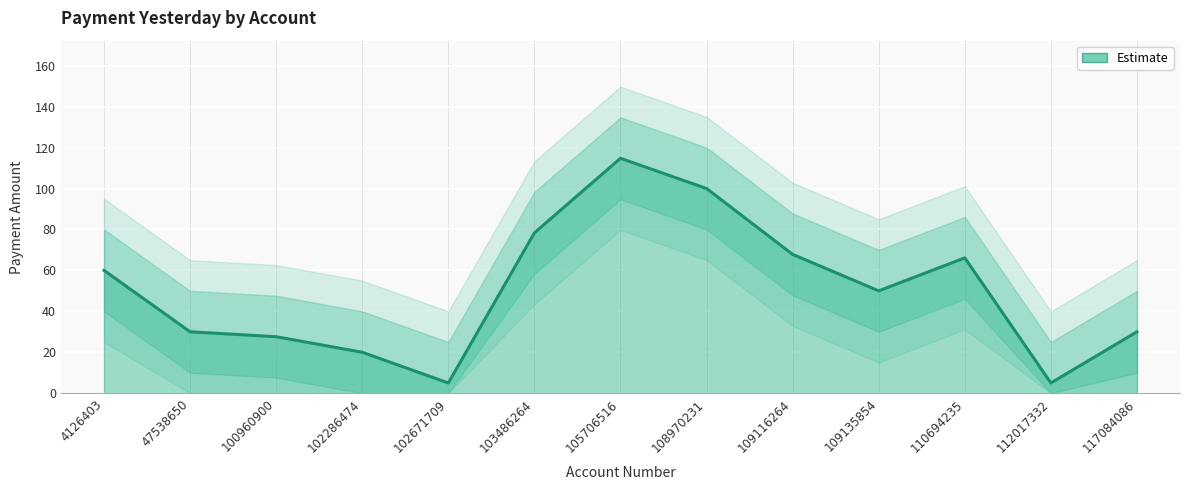

How many interior local peaks (higher than both neighbors) does the data have?

2